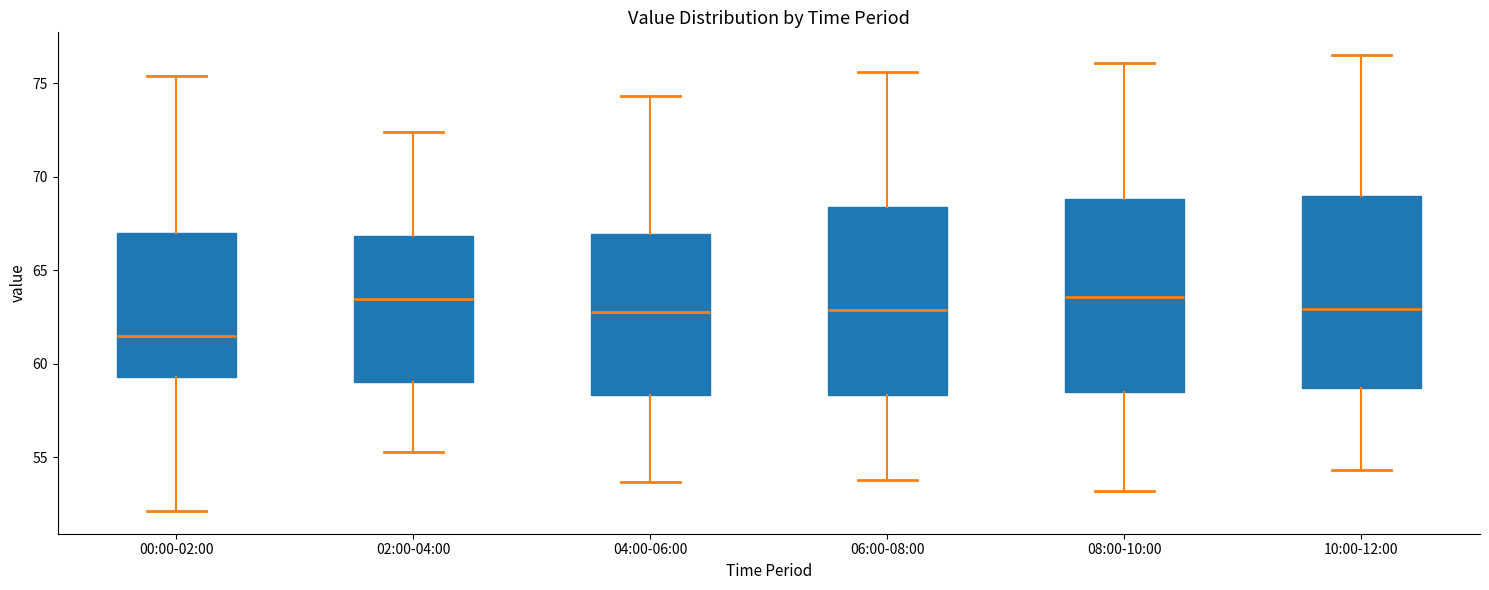

Where is the upper edge of the box for 06:00-08:00 on the y-axis? The values are not printed on the chart, so give them approximately, as read against the axis.

68.5